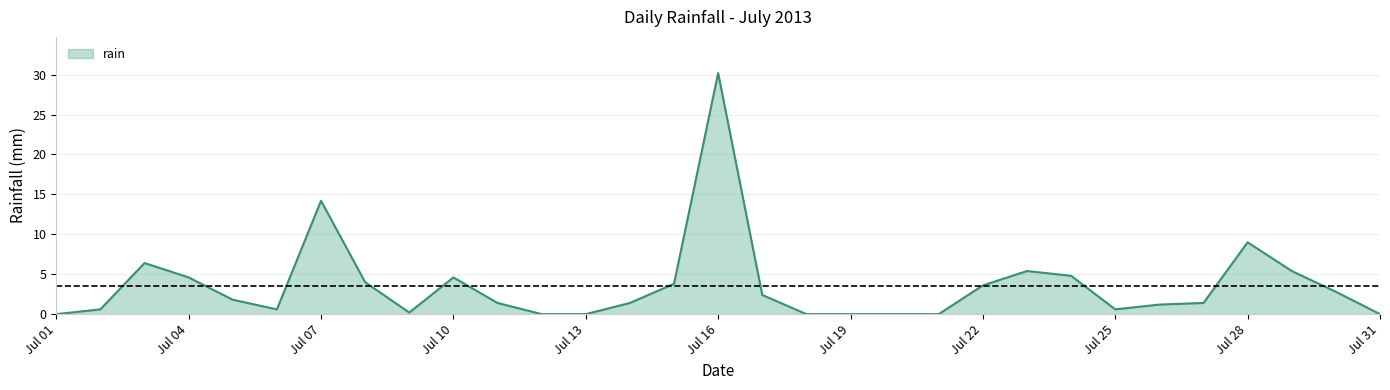

Reading left to right, transcribe all the data shown in this chart.

0.0	0.6	6.4	4.6	1.8	0.6	14.2	4.0	0.2	4.6	1.4	0.0	0.0	1.4	3.8	30.2	2.4	0.0	0.0	0.0	0.0	3.6	5.4	4.8	0.6	1.2	1.4	9.0	5.4	2.8	0.0